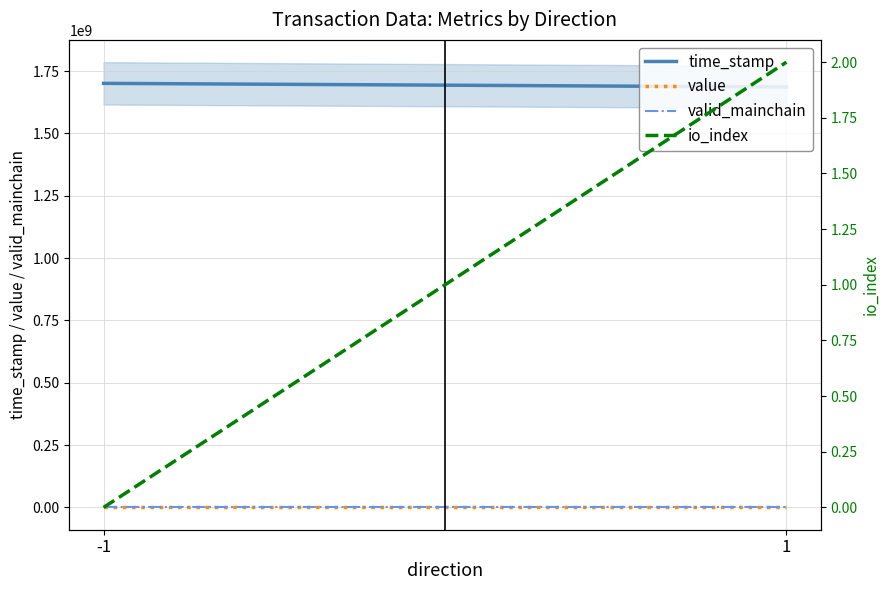

How many data points does each series have?

2